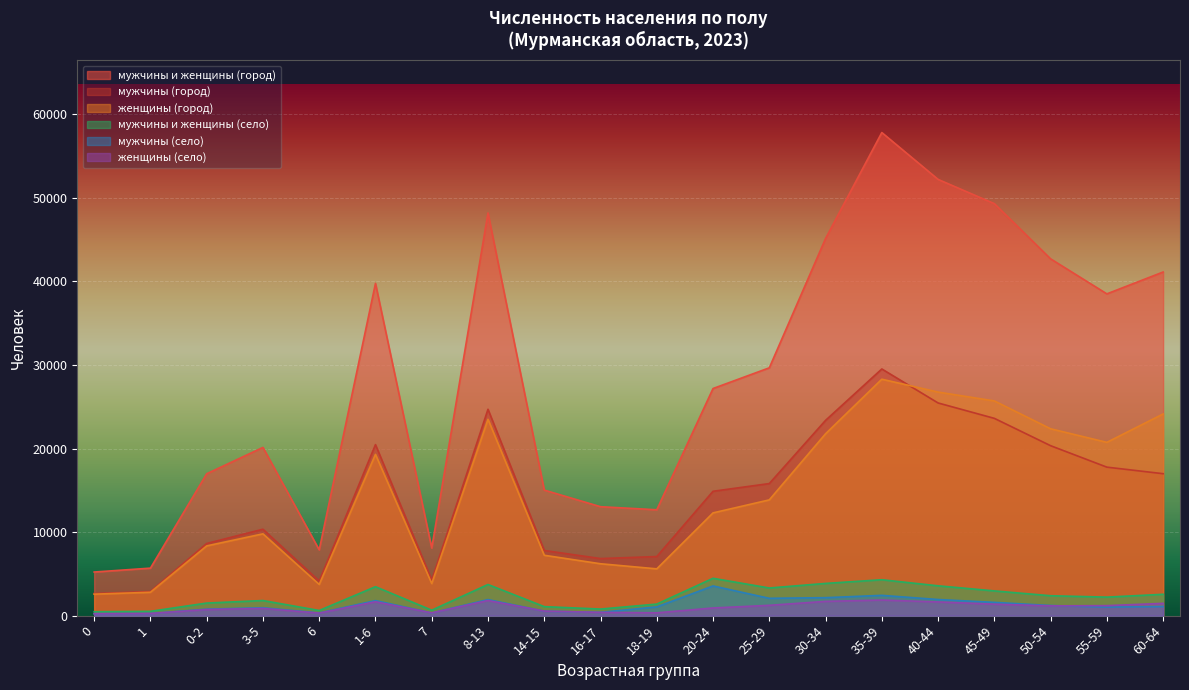

True or false: женщины (село) and мужчины и женщины (село) intersect in this chart.

False